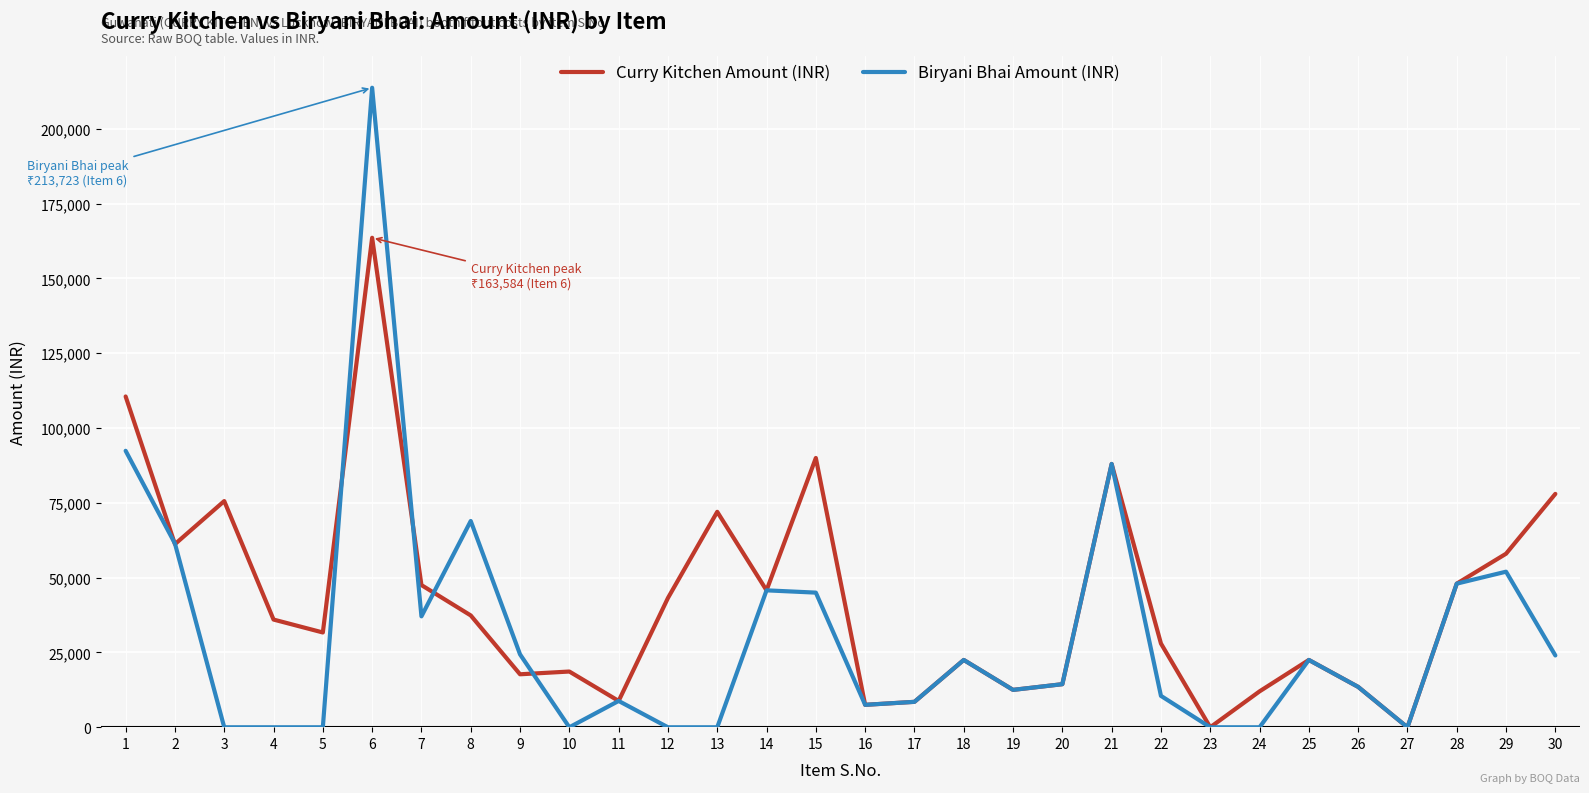

List the series in order of their peak value, highest first.

Biryani Bhai Amount (INR), Curry Kitchen Amount (INR)